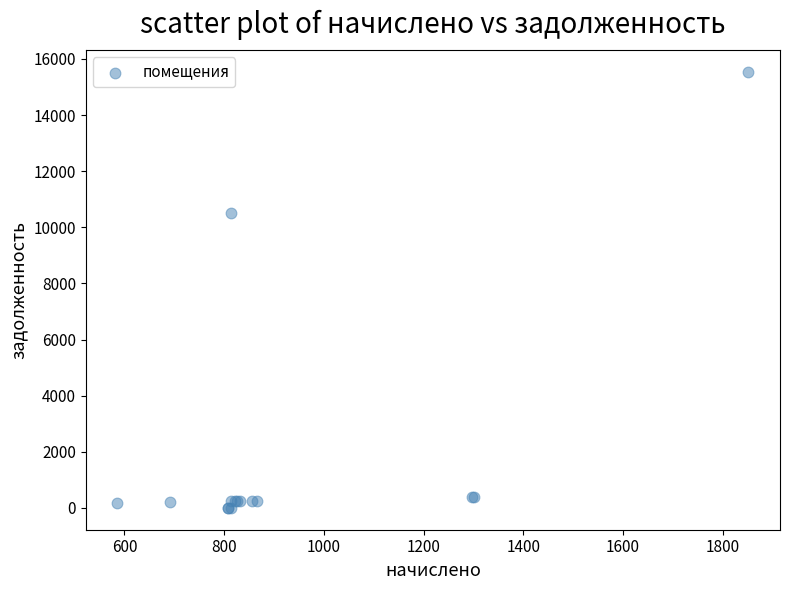

What Y value in the scatter plot is closest to 7772?

10508.8